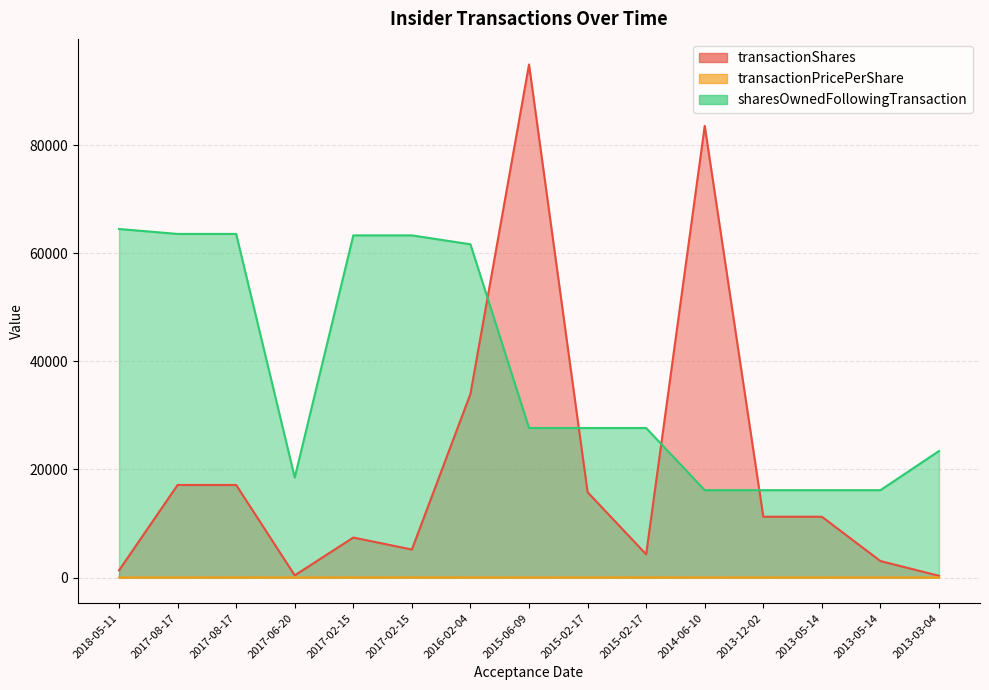

Between 2015-02-17 and 2013-05-14, which series saw the biggest shift?

sharesOwnedFollowingTransaction